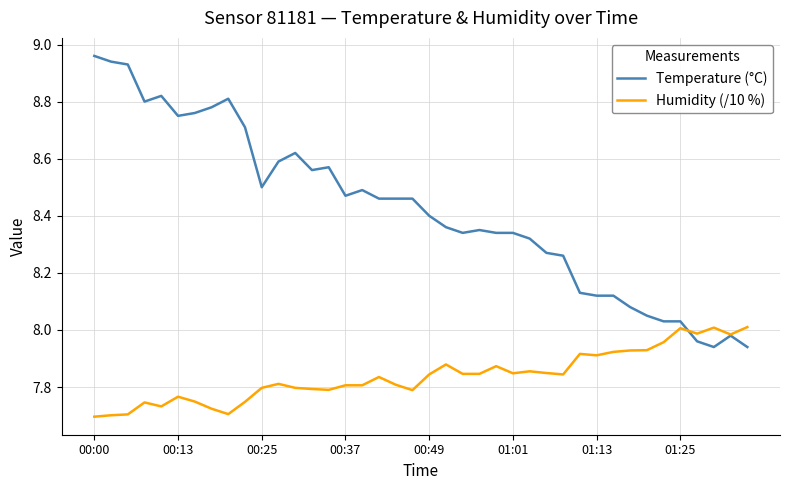

Which series has the largest range (max minus min)?

Temperature (°C)